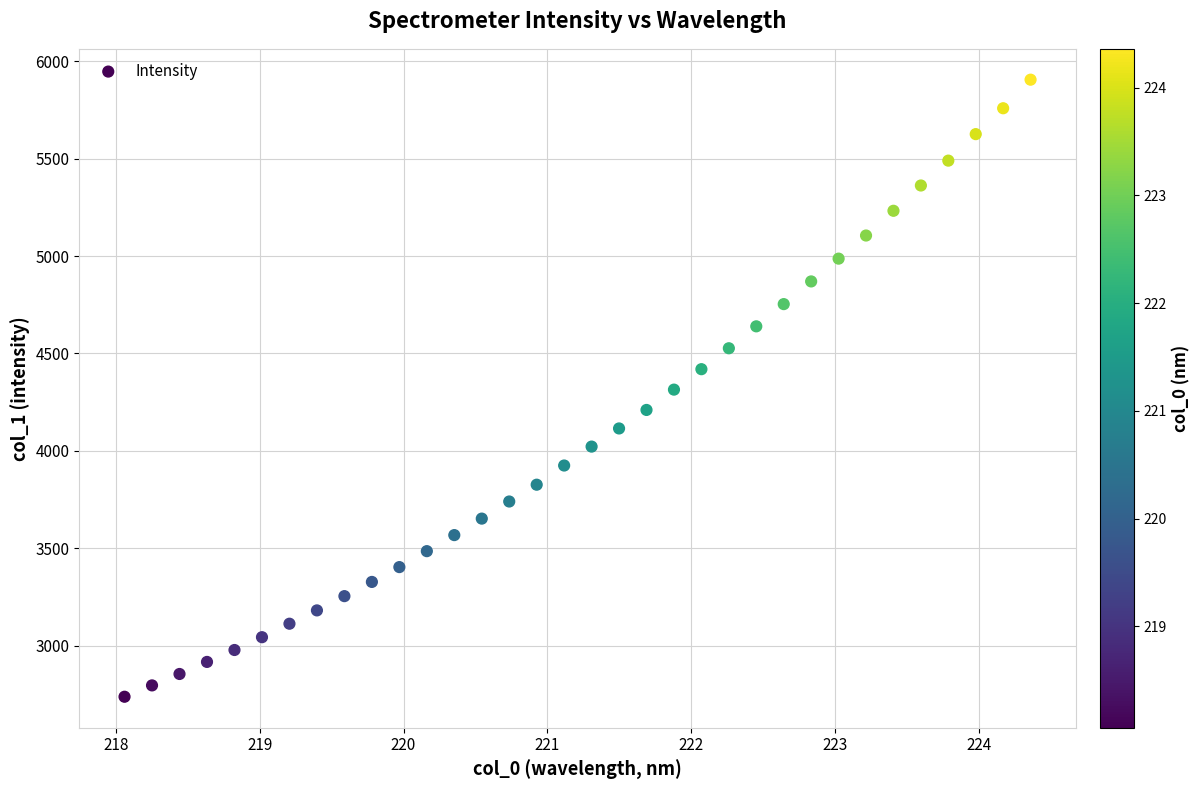

What is the range of Y values (max minus min)?

3168.3